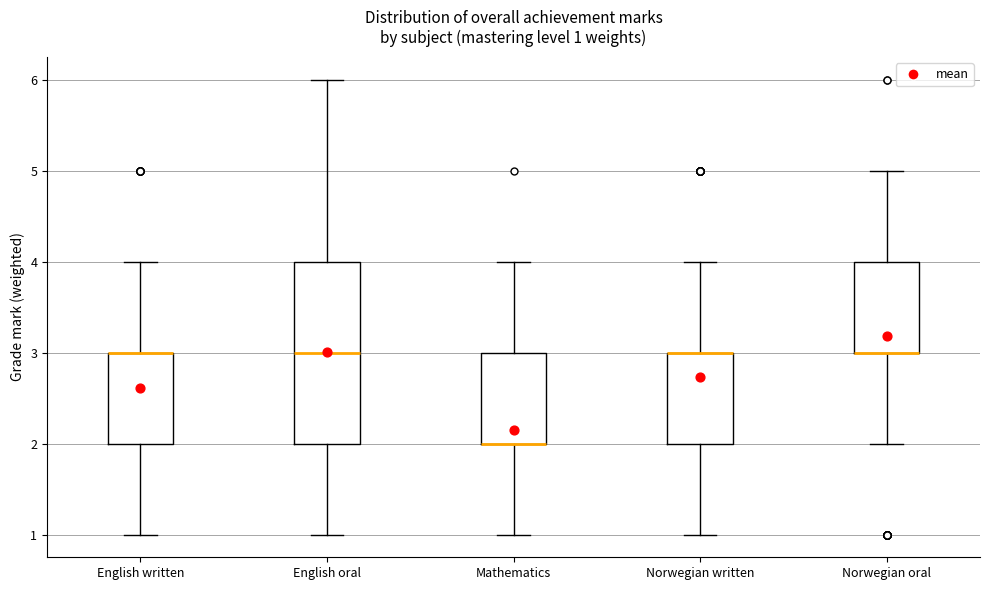

Comparing the boxes themselves (not the whiskers), which one is the tallest?

English oral